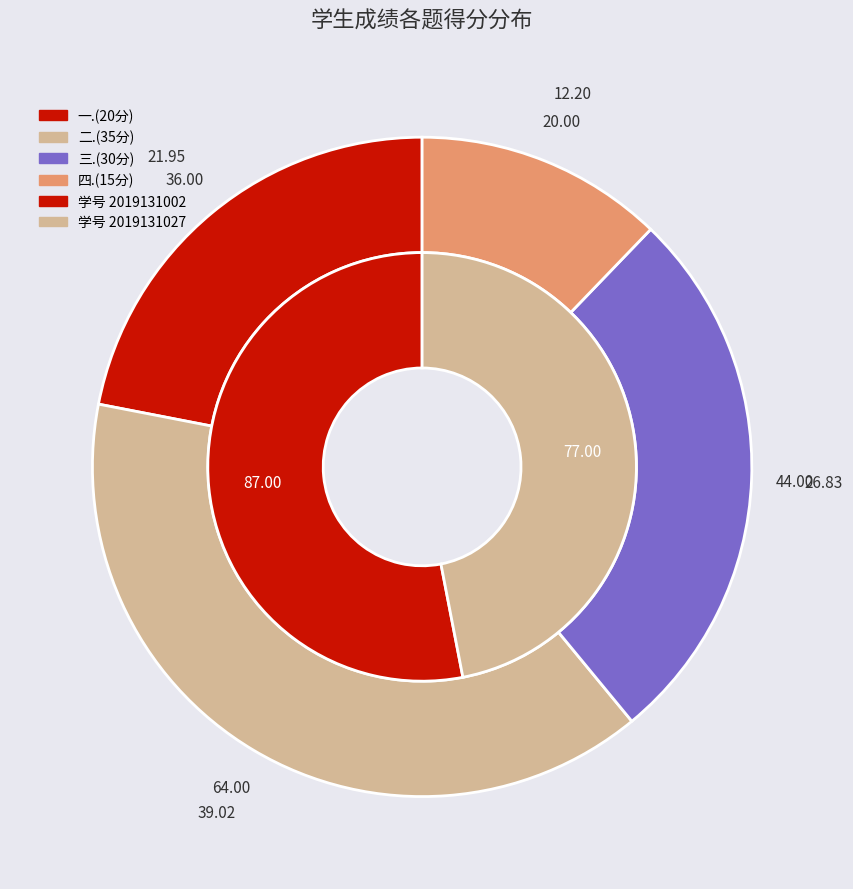

To the nearest percent, what is the combined percentage of 2019131002 and 2019131027?

100%